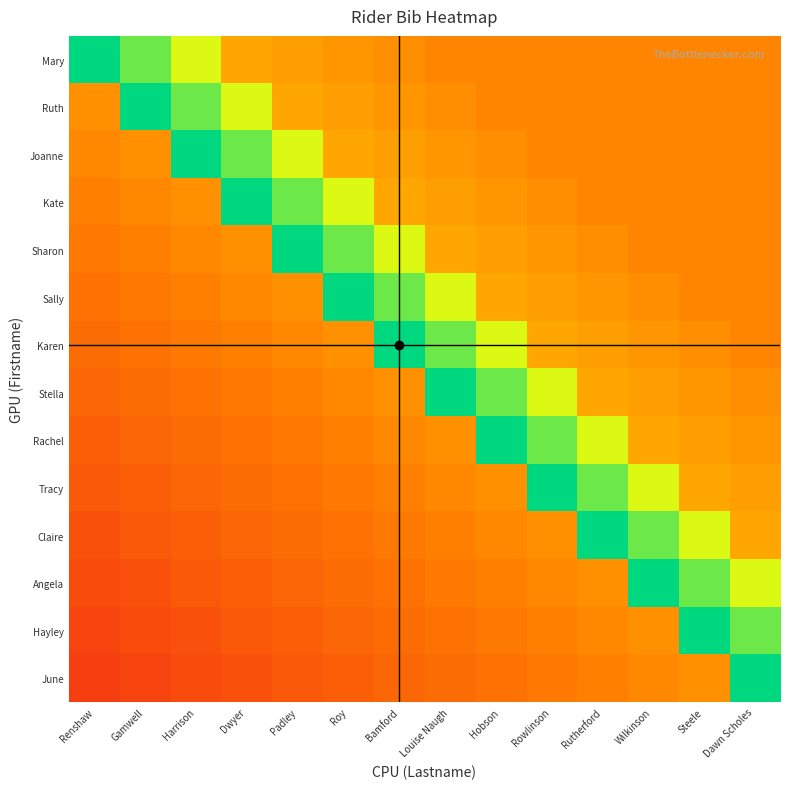

Which series has the widest spread of values?

June